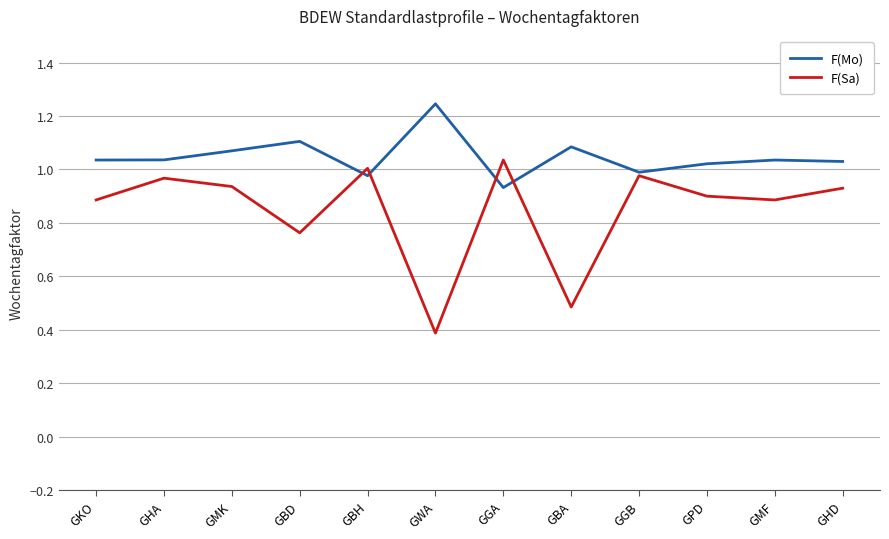

What position from the left is GGA?

7